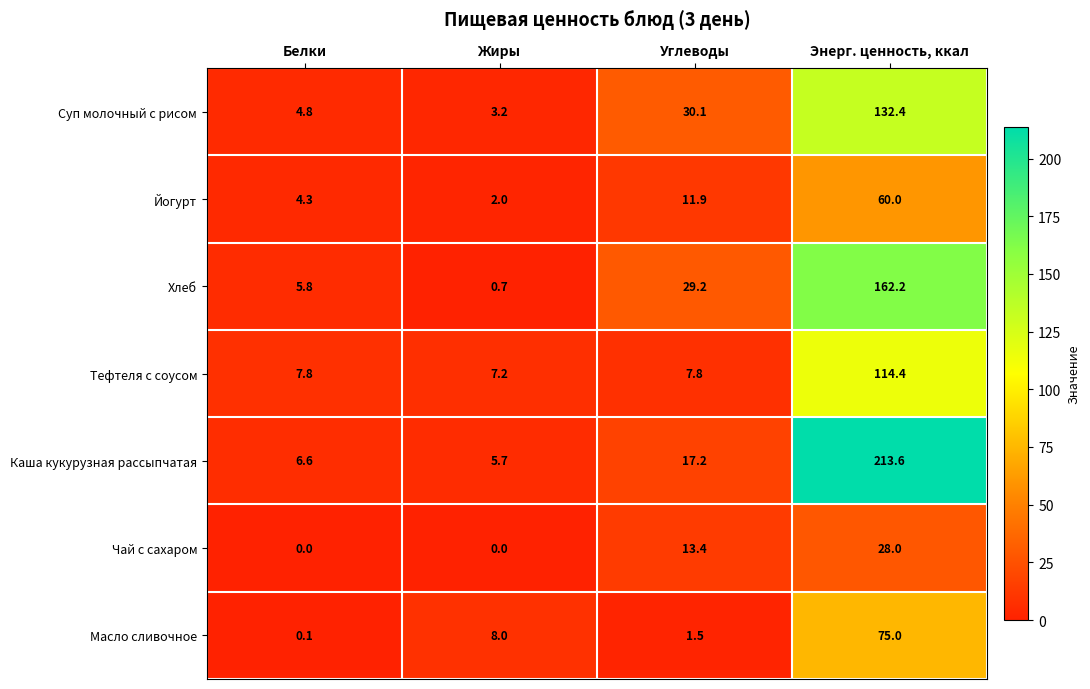

What is the spread (max minus min) of values at Жиры?

8.0